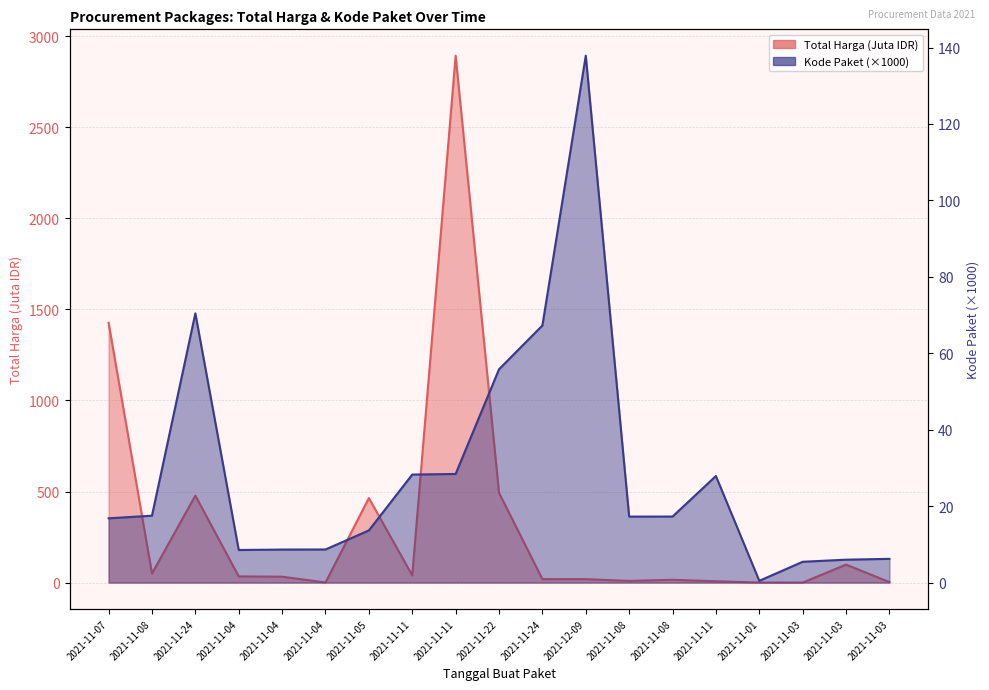

Where do Total Harga and Kode Paket first cross each other?

2021-11-04 and 2021-11-04